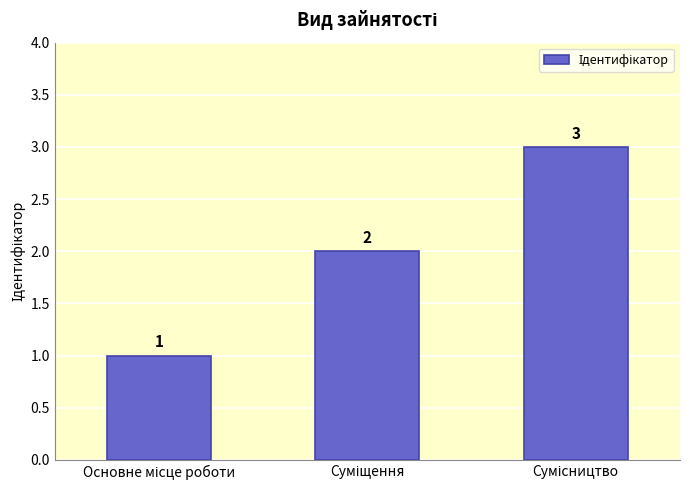

How many bars are there in total?

3